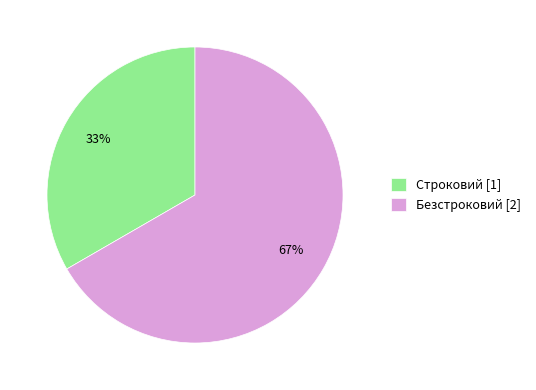

Which category accounts for the majority?

Безстроковий